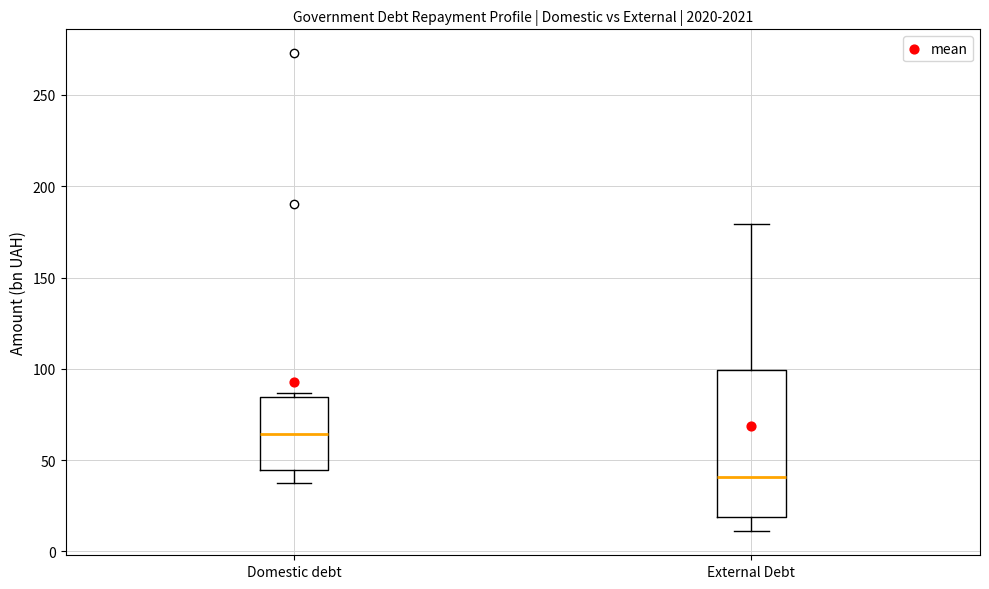

Where is the lower edge of the box for External Debt on the y-axis? The values are not printed on the chart, so give them approximately, as read against the axis.

20